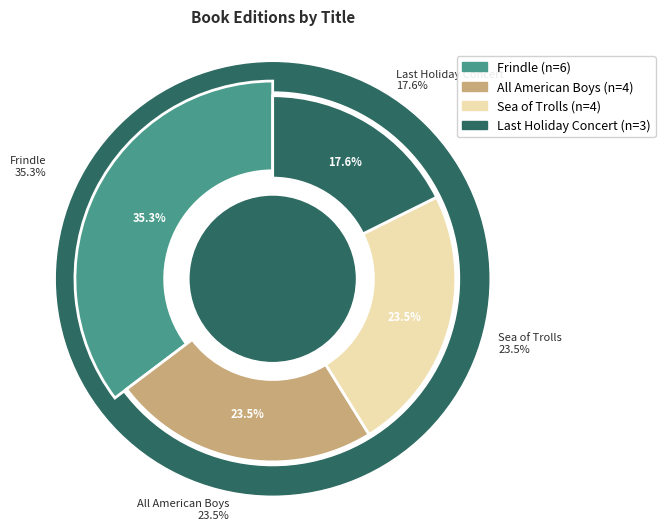

Is it true that Frindle is 35% of the pie?

True